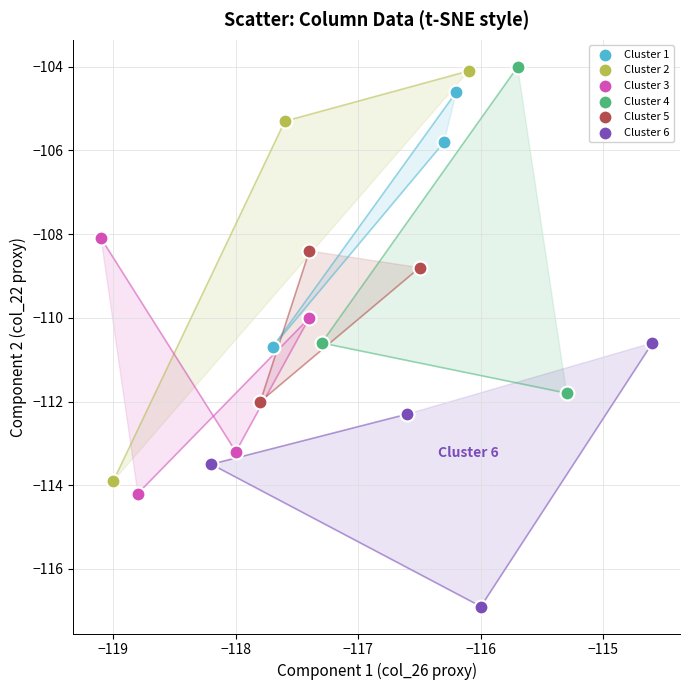

Which series reaches the minimum Y coordinate?

Cluster 6